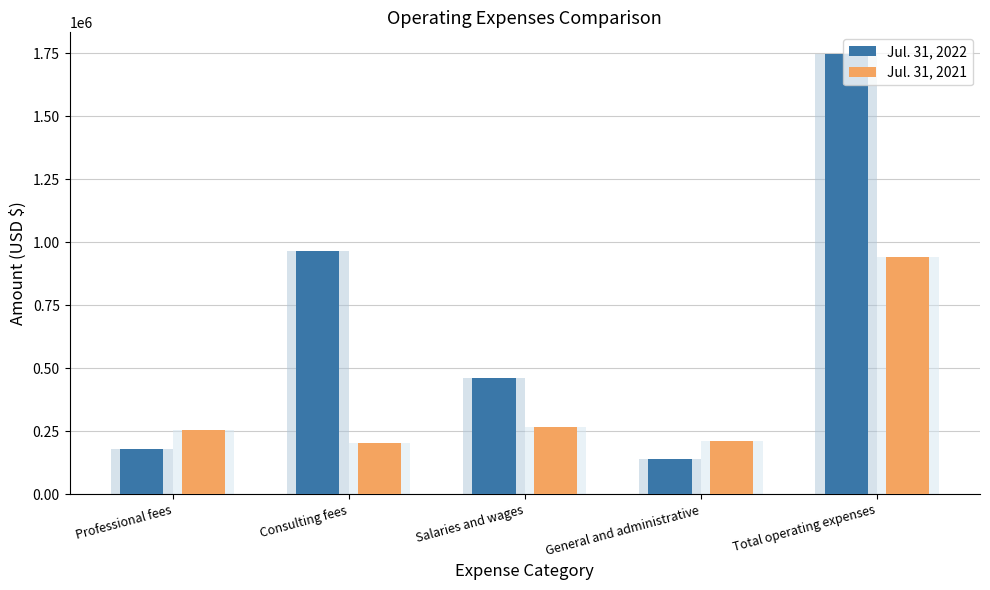

List the series in order of their peak value, lowest first.

Jul. 31, 2021, Jul. 31, 2022